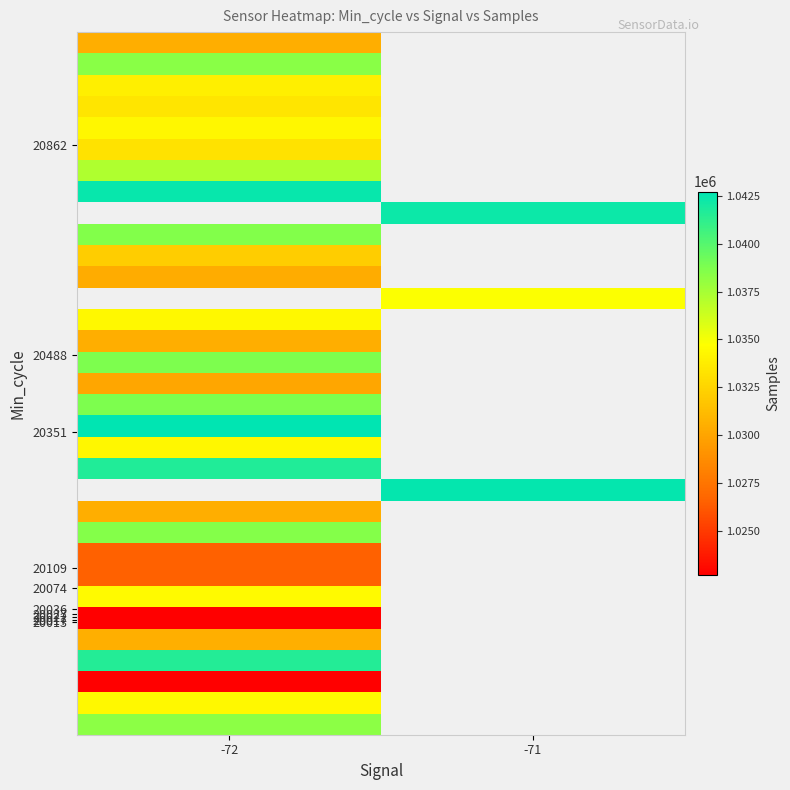

Count the number of categories in the chart.

2